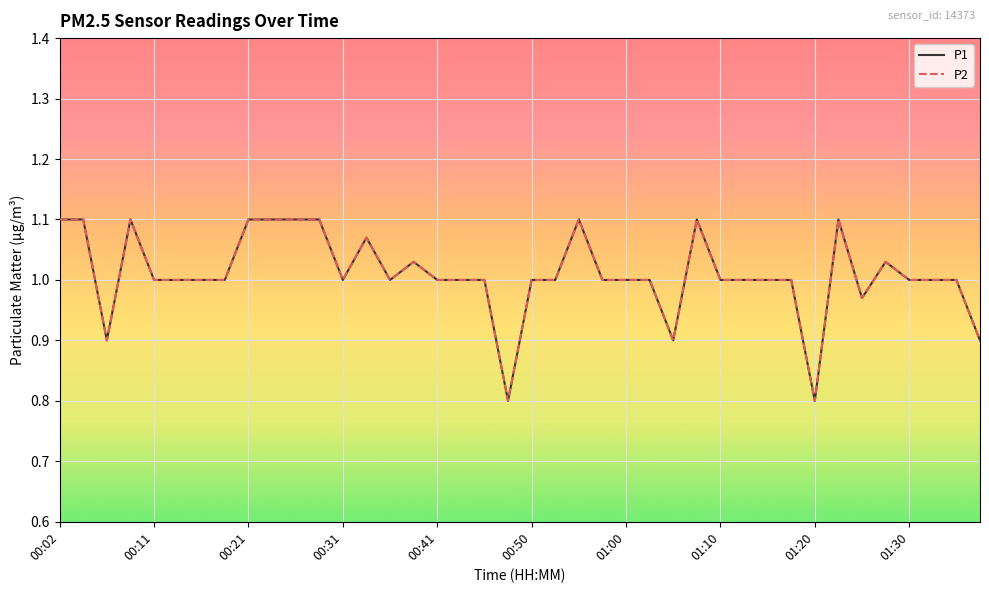

Is this an area chart (filled region under the line)?

No